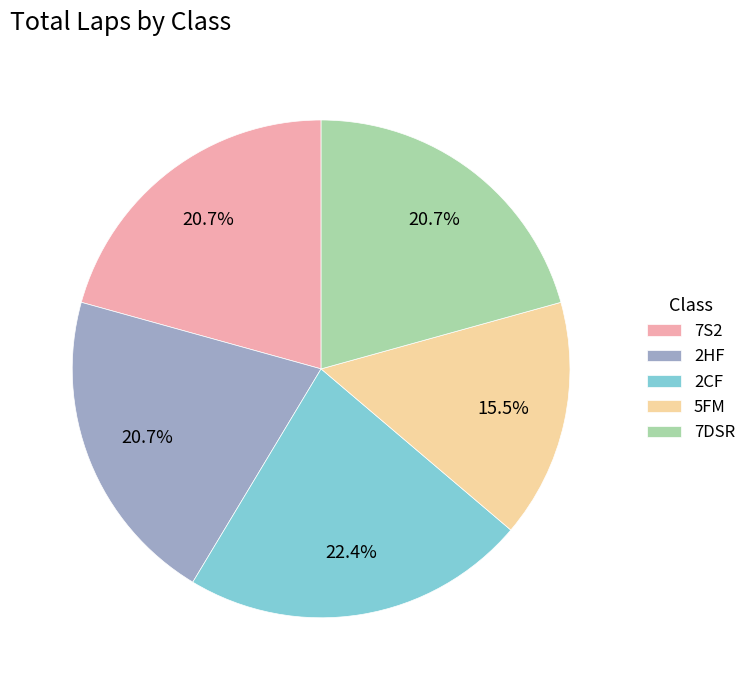

Does 2HF represent more than half of the total?

No